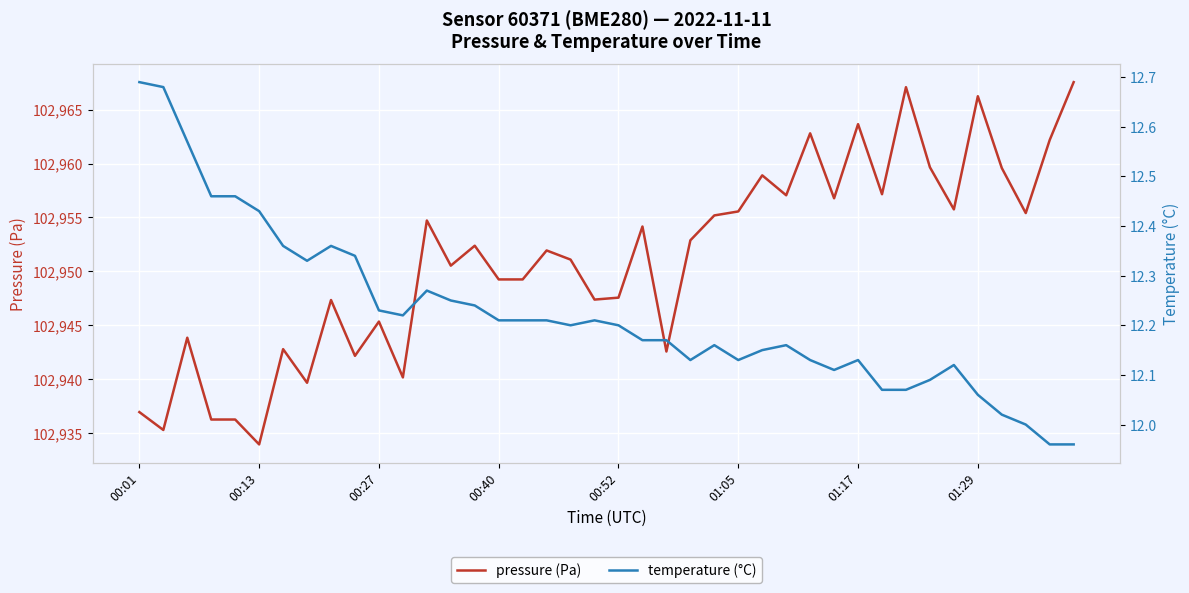

The temperature (°C) series shows 17.9 at 27. True or false?

False